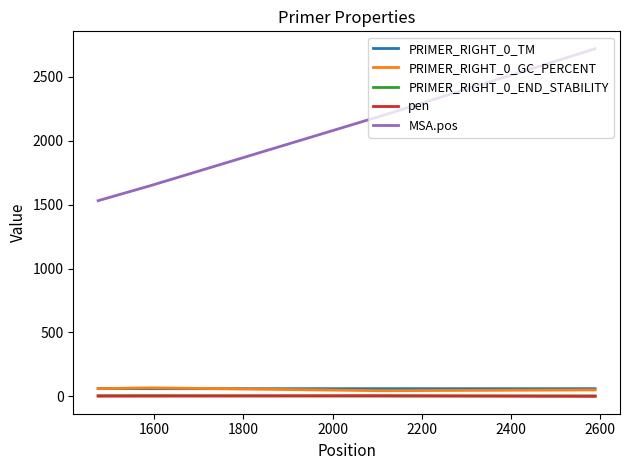

True or false: PRIMER_RIGHT_0_END_STABILITY and PRIMER_RIGHT_0_TM cross at least once.

False